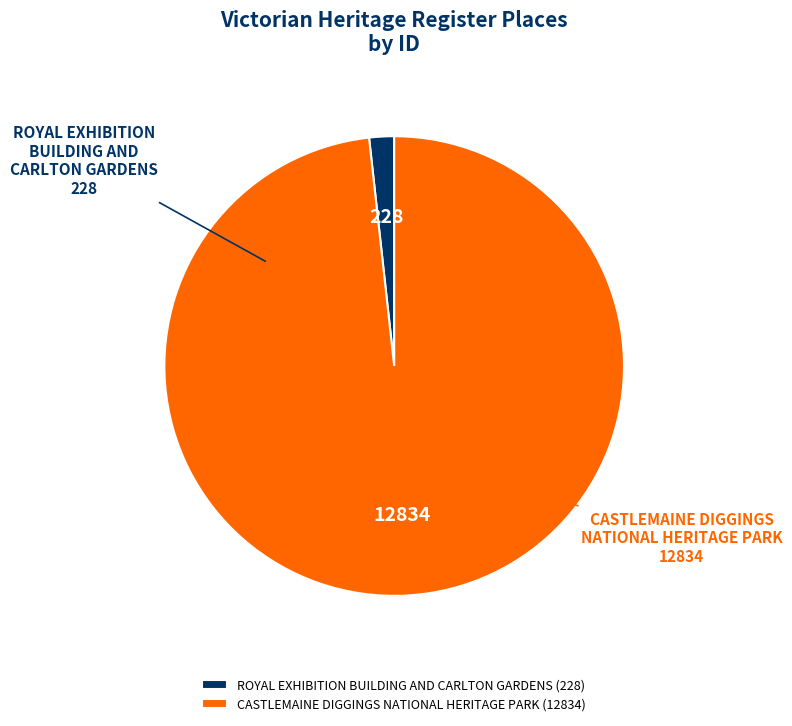

How many slices are in this pie chart?

2